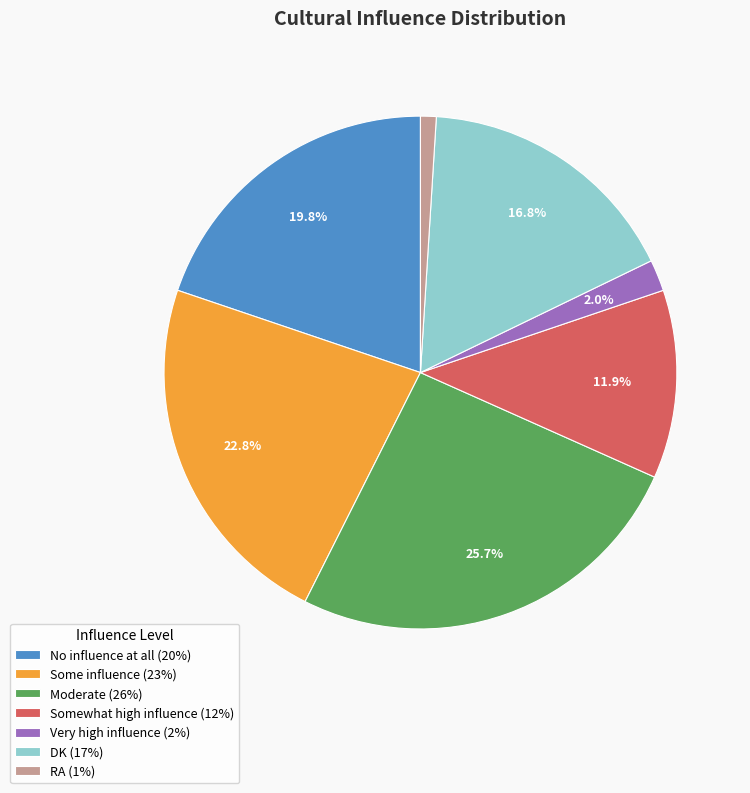

To the nearest percent, what percentage of the pie is Some influence?

23%